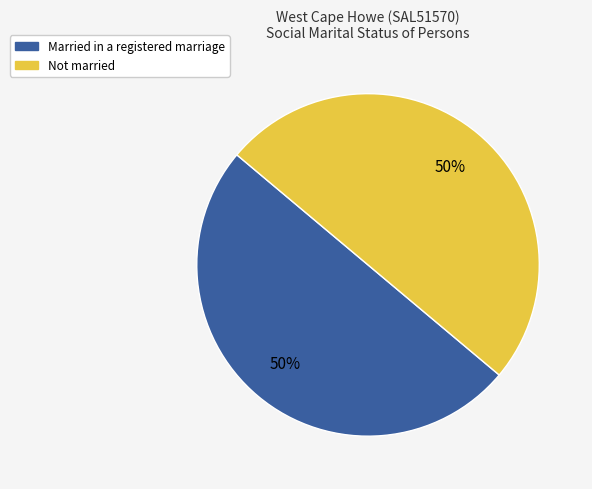

To the nearest percent, what portion does Married in a registered marriage represent?

50%